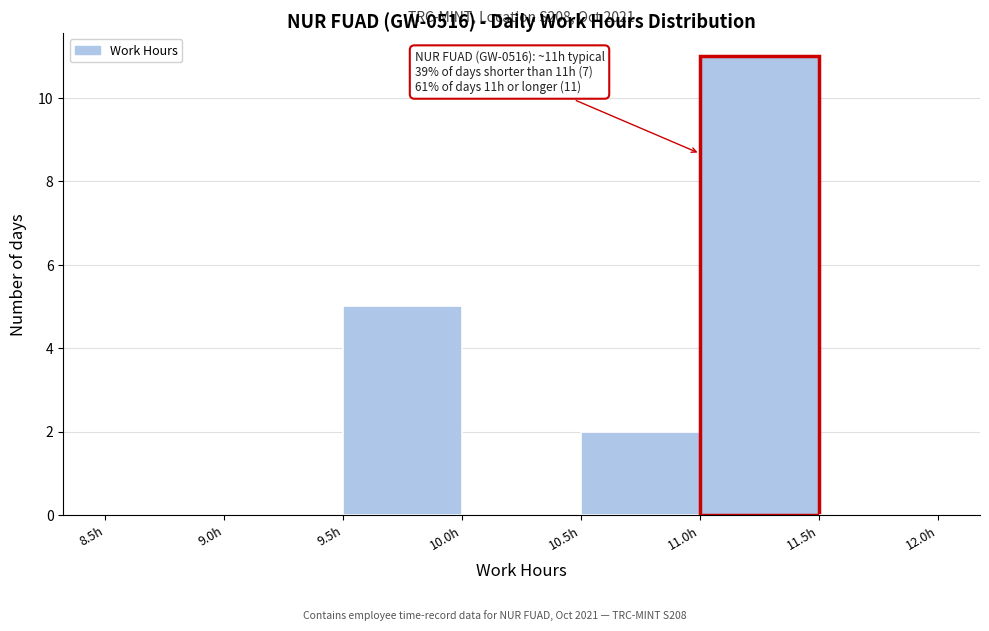

Which range on the x-axis has the tallest bar?

11.0 to 11.5